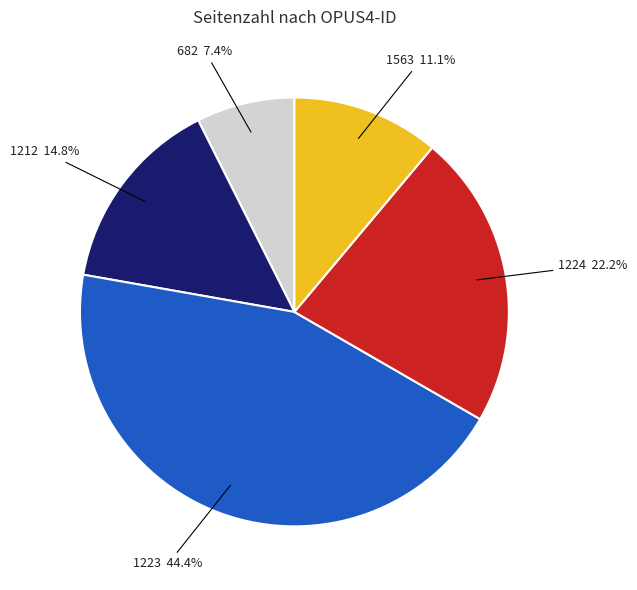

Is there a majority slice in this chart?

No